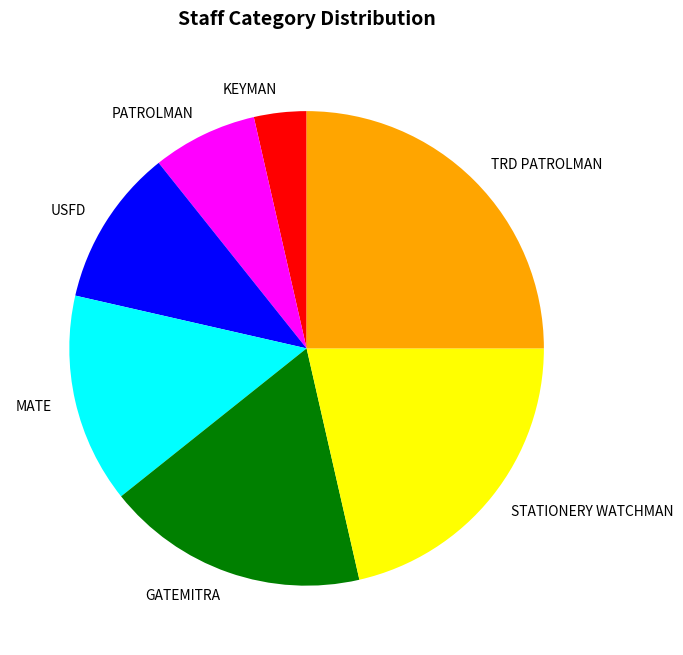

Rank the categories by value from lowest to highest.

KEYMAN, PATROLMAN, USFD, MATE, GATEMITRA, STATIONERY WATCHMAN, TRD PATROLMAN